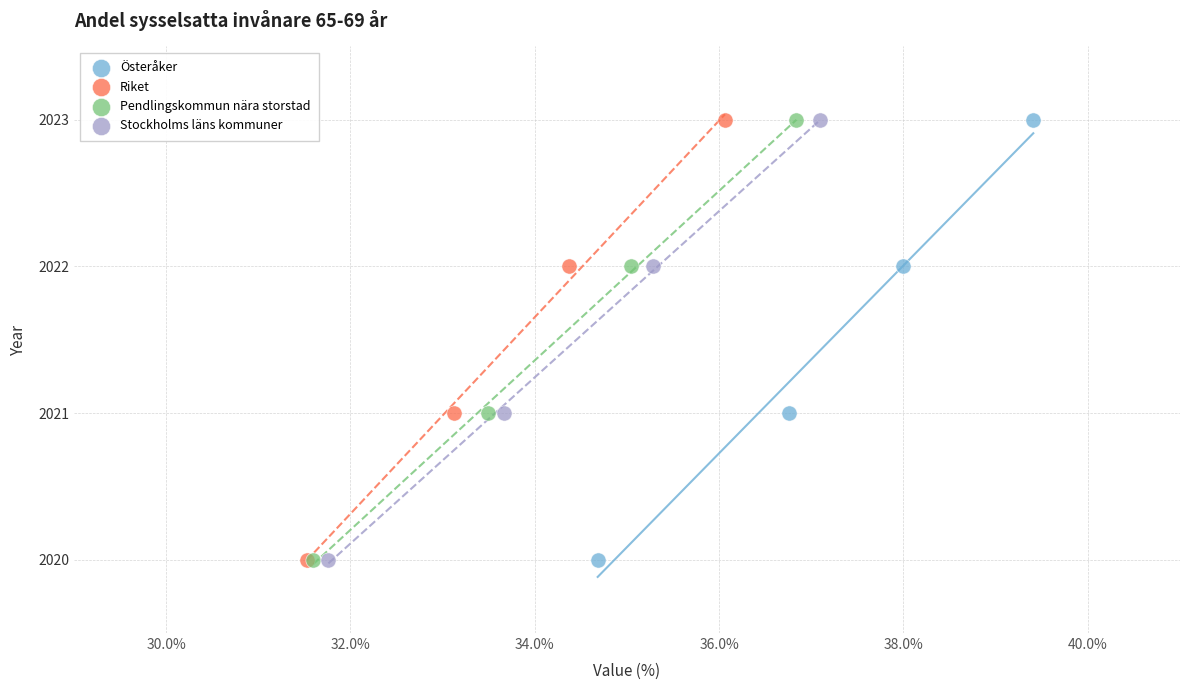

What are all the series names shown in the legend?

Österåker, Riket, Pendlingskommun nära storstad, Stockholms läns kommuner